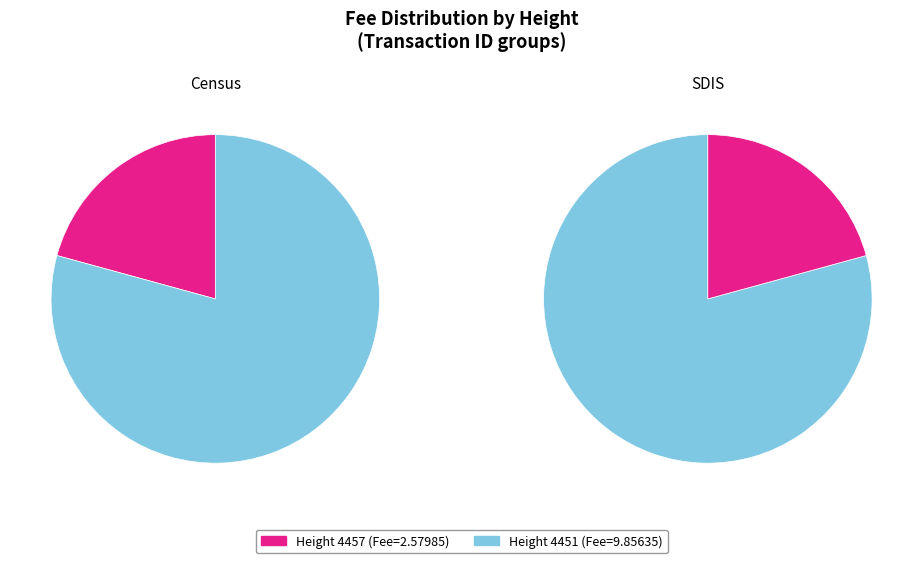

Count the number of slices in the pie.

2